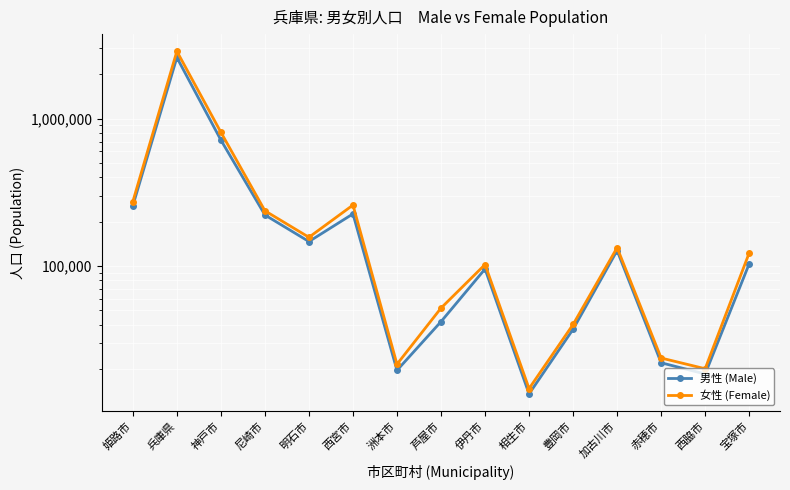

Reading right to left, list all the values displayed in this chart.

男性 (Male): 103655	18540	22095	127473	37303	13592	95630	42008	19635	226105	146746	222293	716452	2599756	256616
女性 (Female): 122777	20133	23797	133405	40186	14763	102508	51914	21601	259482	156855	237300	808700	2865246	273879